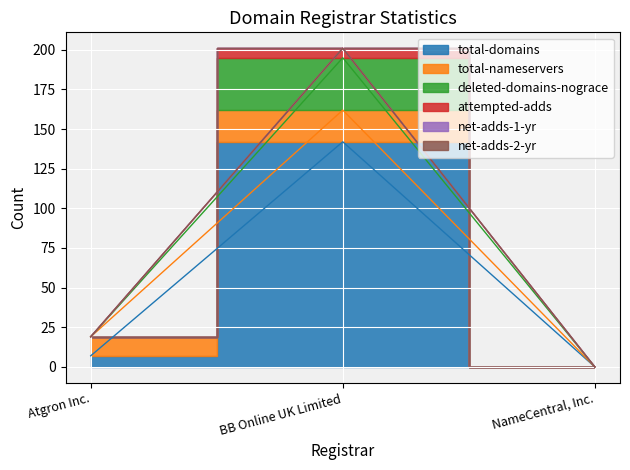

What is the difference between the maximum and minimum values in the total-domains series?

142